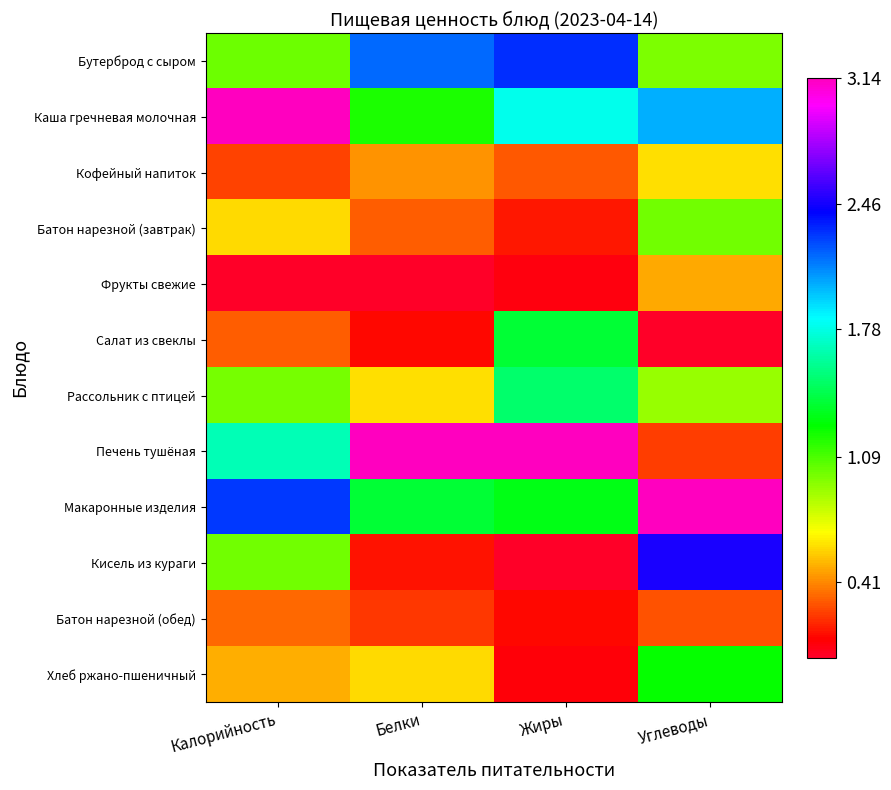

At how many categories does at least one series exceed 1?

4